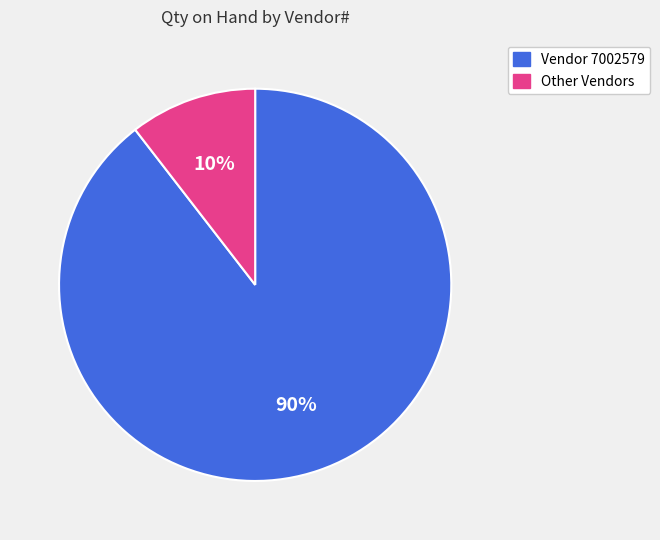

To the nearest percent, what is the average slice percentage?

50%